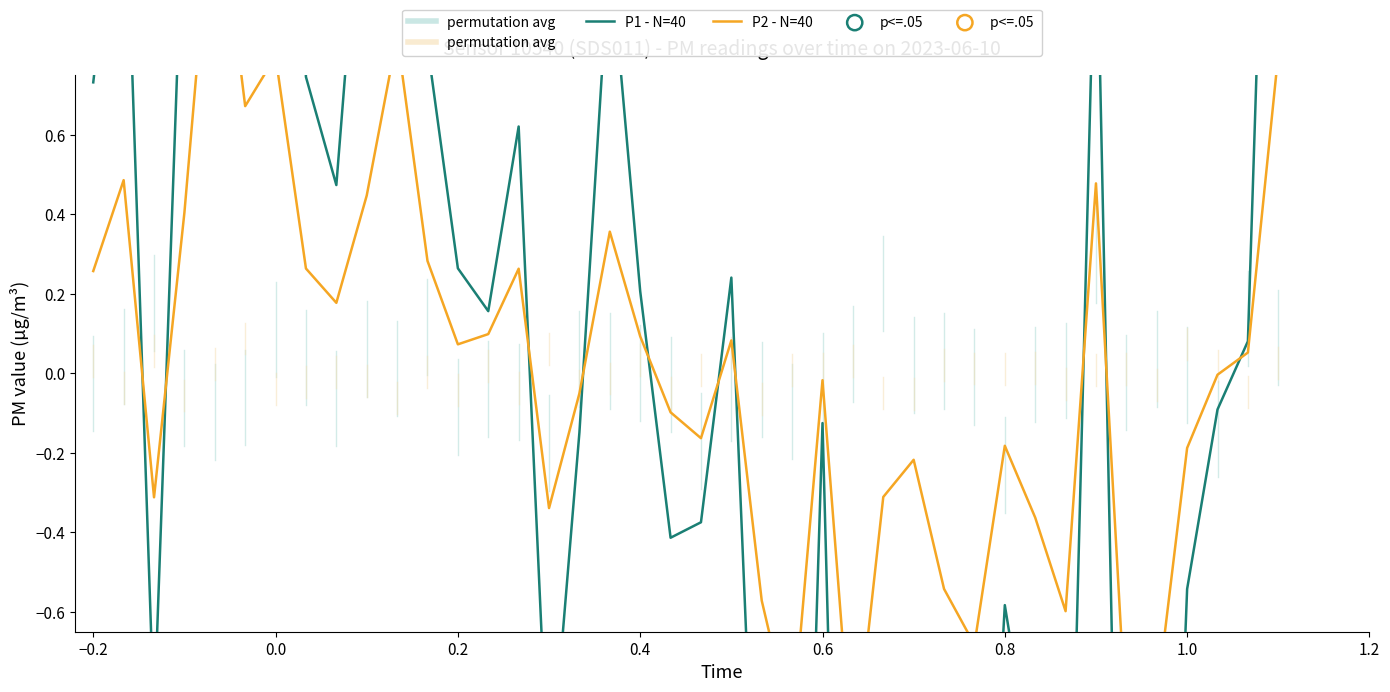

What are all the series names shown in the legend?

P1 - N=40, P2 - N=40